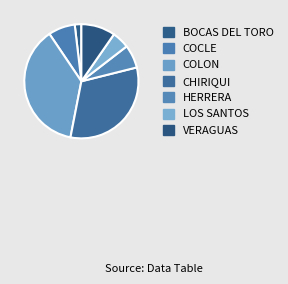

Is it true that BOCAS DEL TORO is 1% of the pie?

False